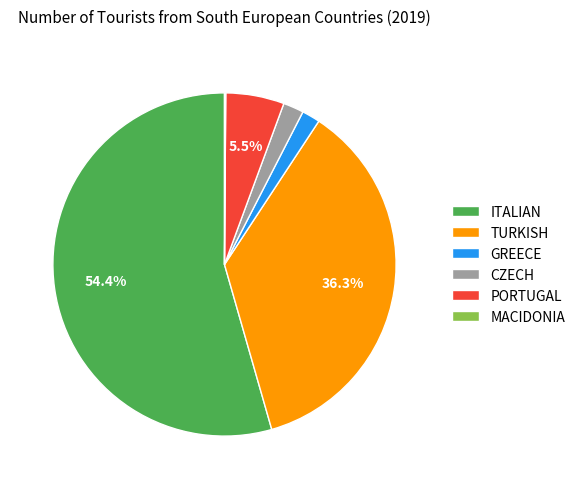

True or false: GREECE accounts for 2% of the total.

True